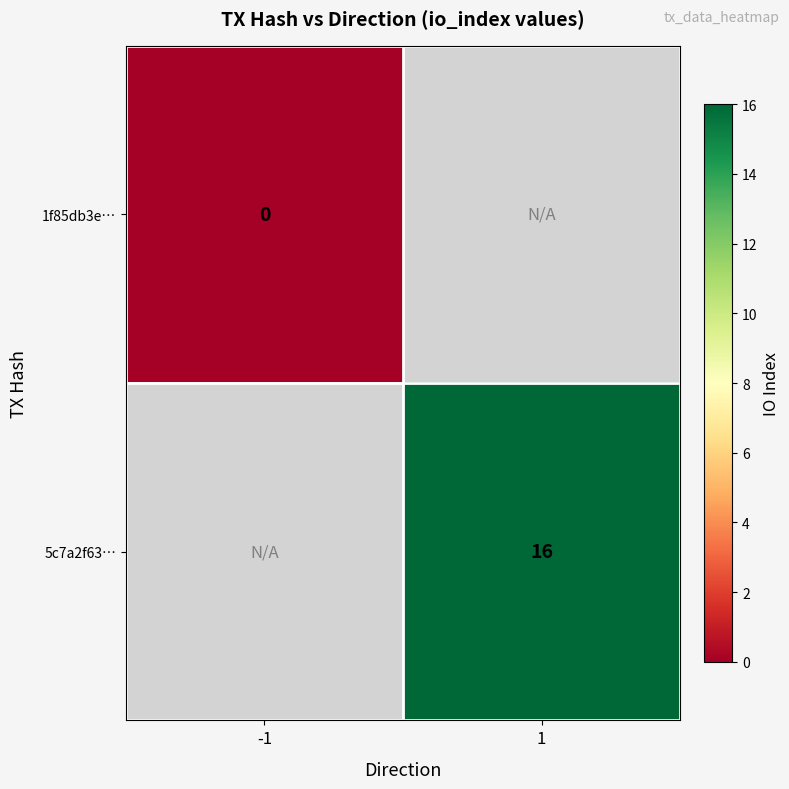

The 5c7a2f63… series shows 26 at 1. True or false?

False